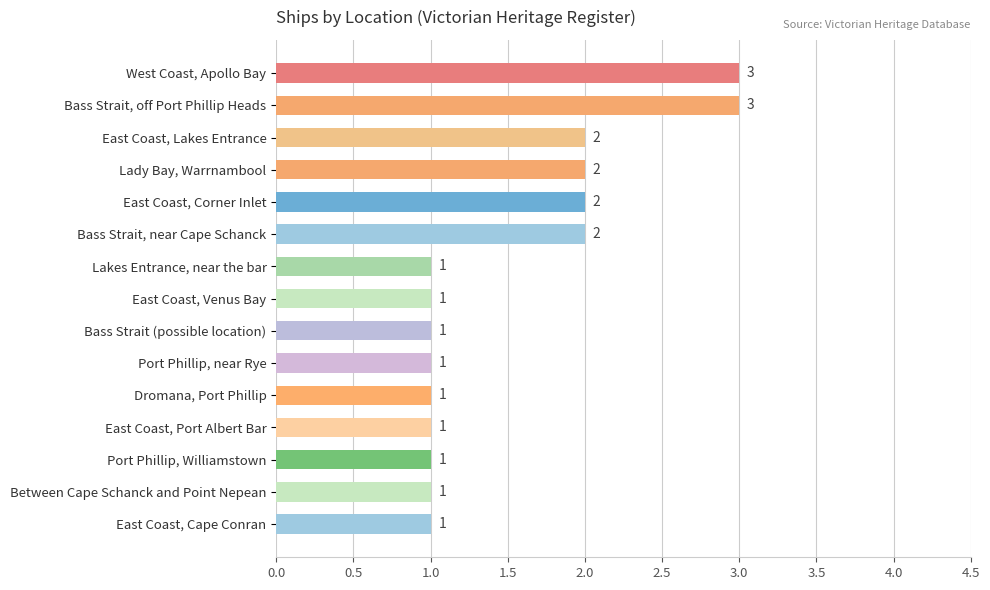

Count the values in the range 1 to 2.

13